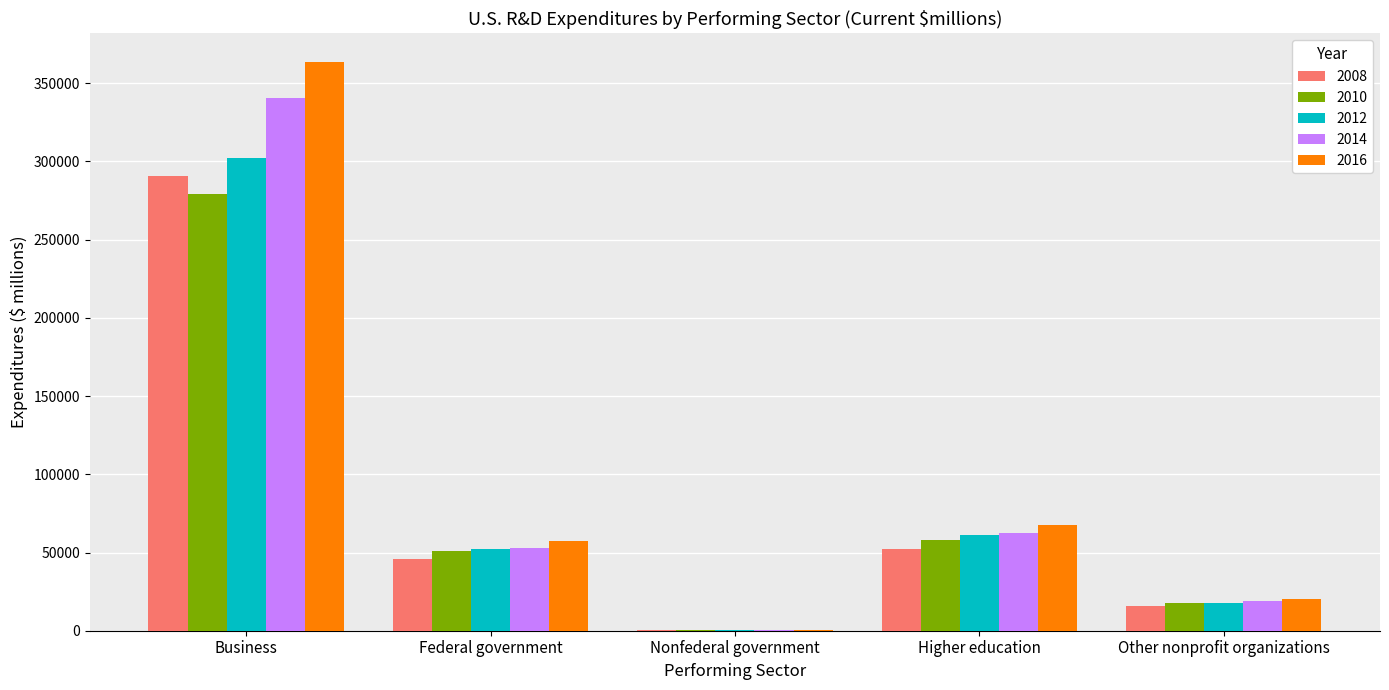

The 2012 series shows 32683 at Higher education. True or false?

False